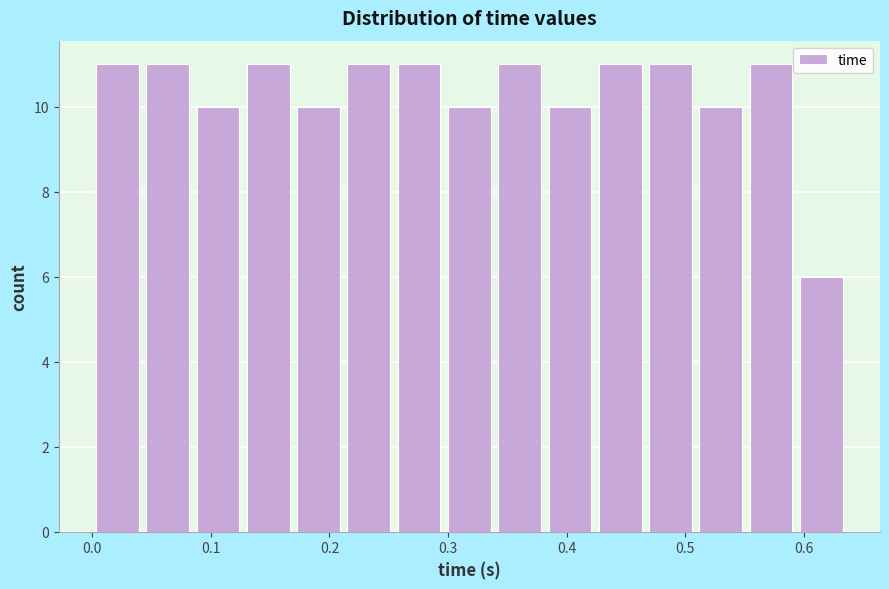

How tall is the bar that spans 0.13 to 0.17 on the x-axis? Neither the bar edges nor the heights are printed on the chart, so give them approximately, as read against the axes.

11